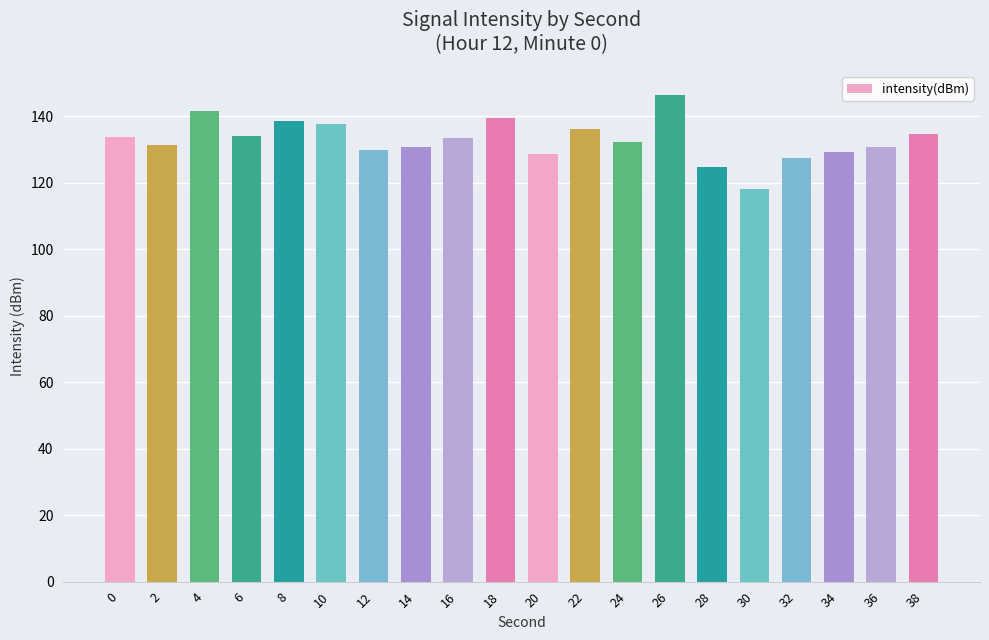

What is the change in value from 14 to 32?

-3.2